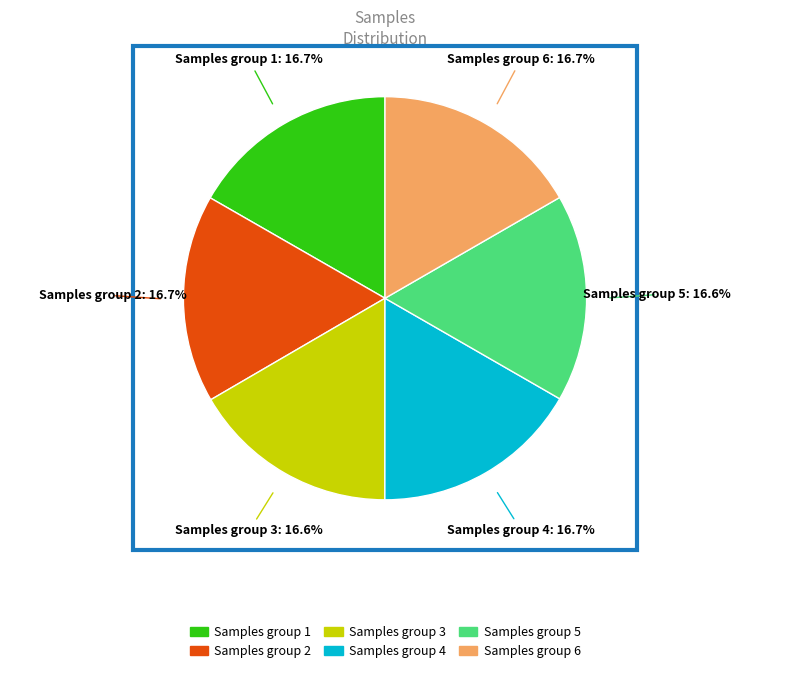

Approximately how many times larger is the value at Samples group 3 compared to Samples group 2?

1.0